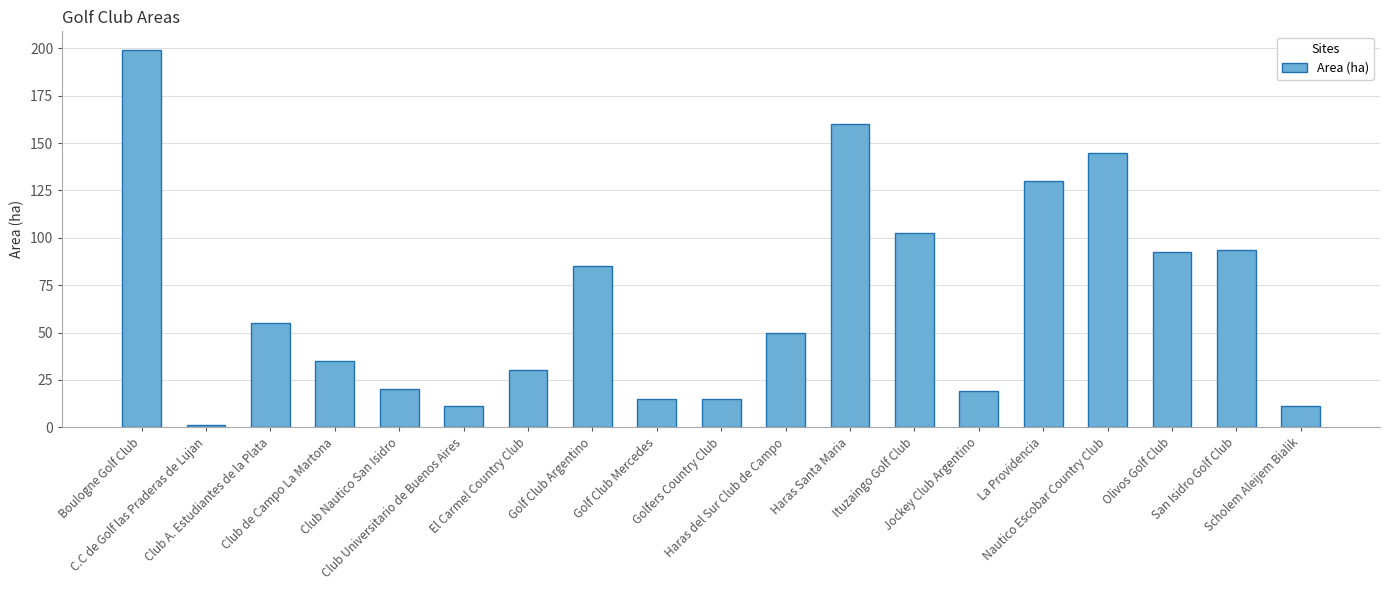

Which label corresponds to the largest value in the chart?

Boulogne Golf Club